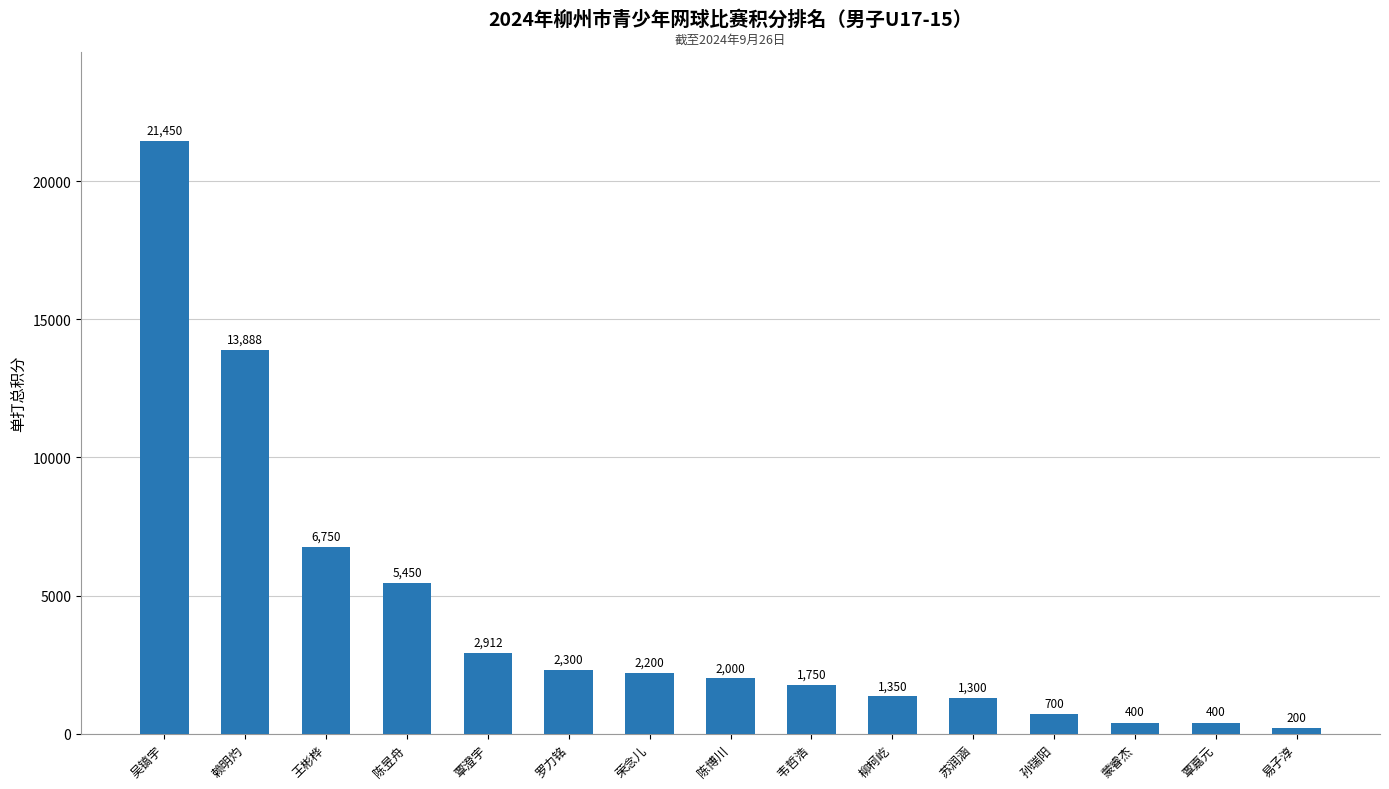

What is the difference between the maximum and minimum values?

21250.0